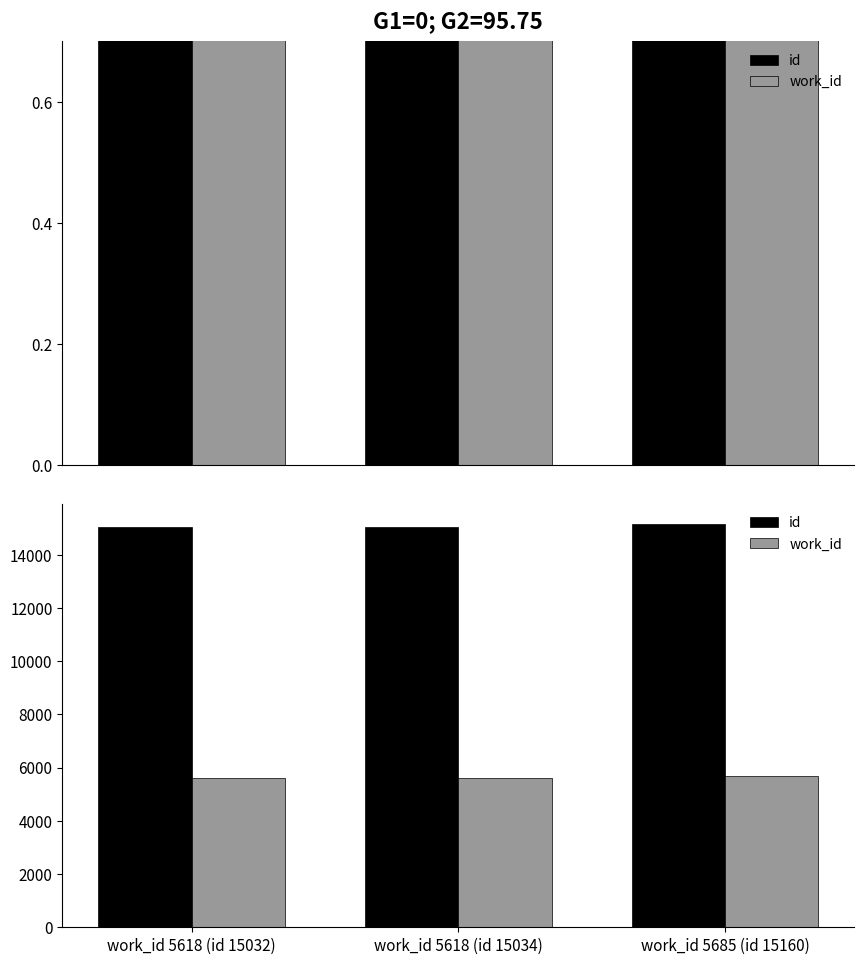

What is the maximum value for work_id?

5685